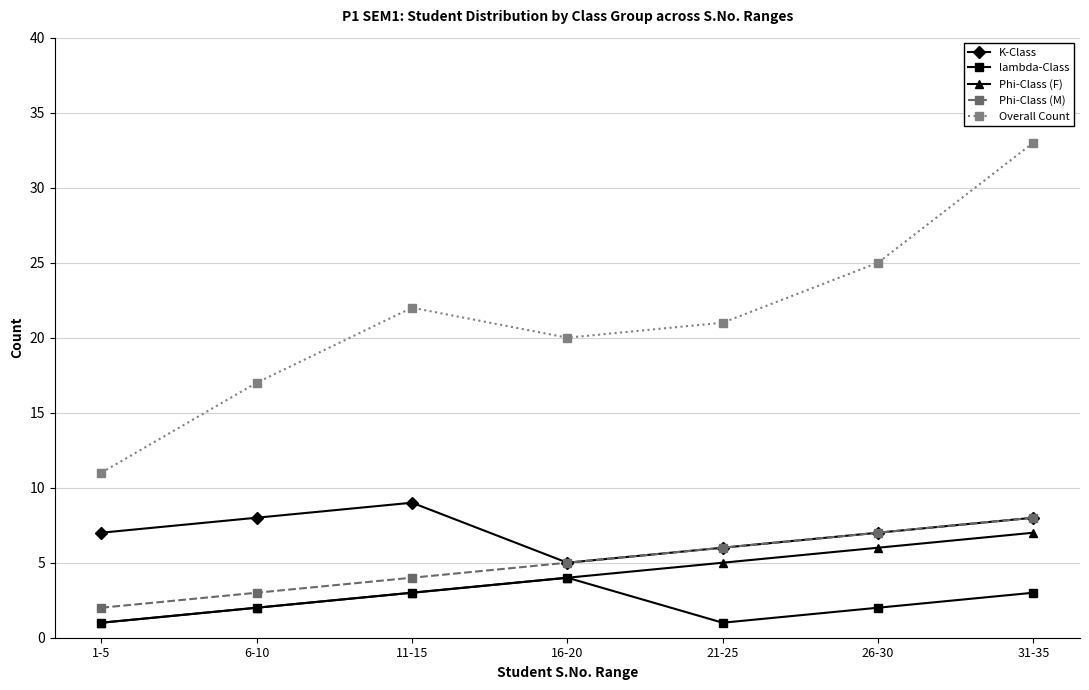

At which category is the sum across all series the highest?

31-35